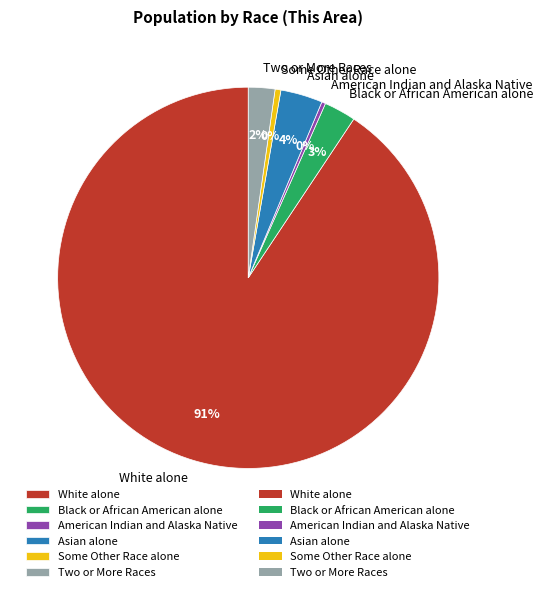

The Some Other Race alone slice represents 0% of the pie. True or false?

True